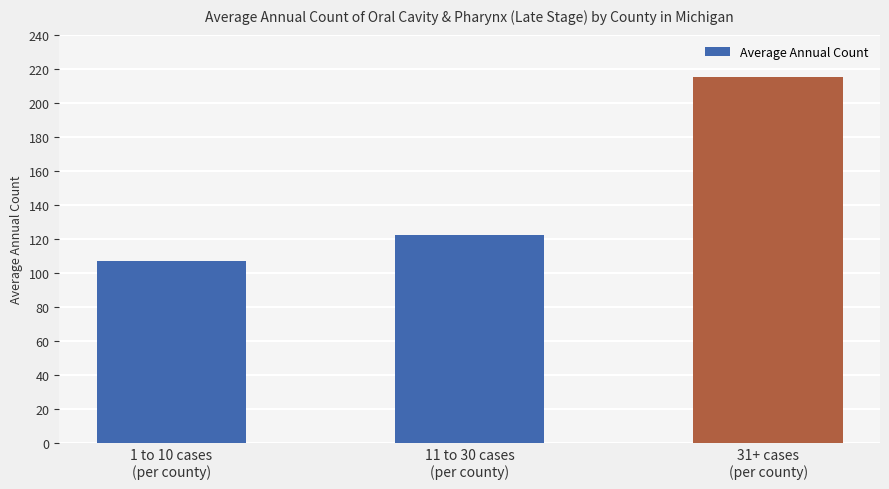

How many values are between 107 and 215?

3